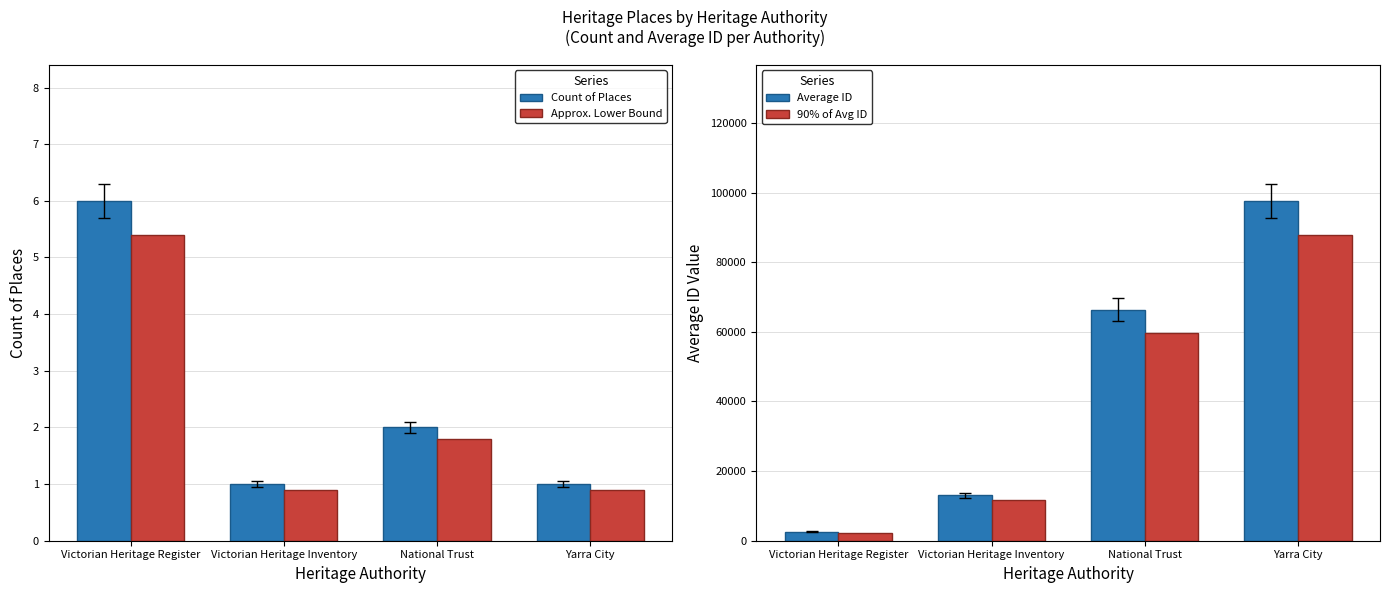

The Approx. Lower Bound series shows 8.3 at Victorian Heritage Register. True or false?

False